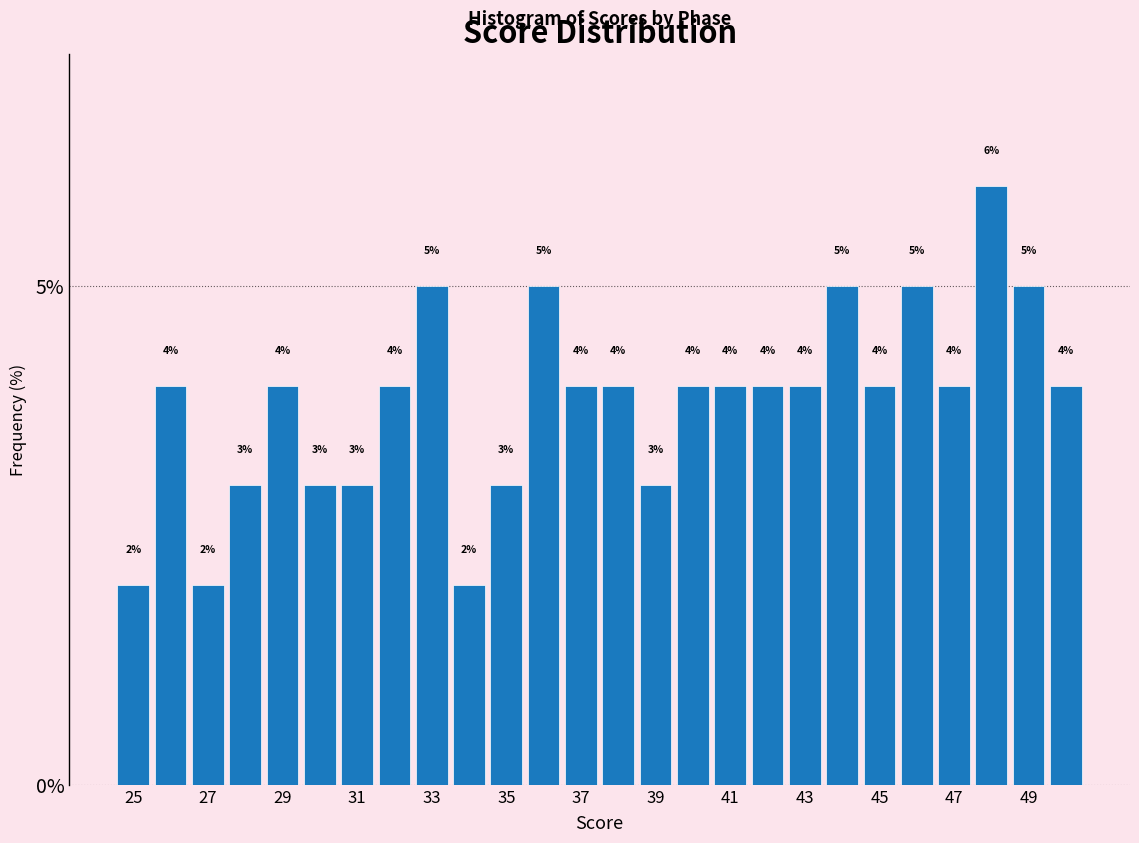

Reading left to right, list every bar in this chart as the range it spans on the x-axis followed by its height. The bar edges are not printed on the chart, so give them approximately, as read against the axis.

24.5 to 25.5: 2
25.5 to 26.5: 4
26.5 to 27.5: 2
27.5 to 28.5: 3
28.5 to 29.5: 4
29.5 to 30.5: 3
30.5 to 31.5: 3
31.5 to 32.5: 4
32.5 to 33.5: 5
33.5 to 34.5: 2
34.5 to 35.5: 3
35.5 to 36.5: 5
36.5 to 37.5: 4
37.5 to 38.5: 4
38.5 to 39.5: 3
39.5 to 40.5: 4
40.5 to 41.5: 4
41.5 to 42.5: 4
42.5 to 43.5: 4
43.5 to 44.5: 5
44.5 to 45.5: 4
45.5 to 46.5: 5
46.5 to 47.5: 4
47.5 to 48.5: 6
48.5 to 49.5: 5
49.5 to 50.5: 4